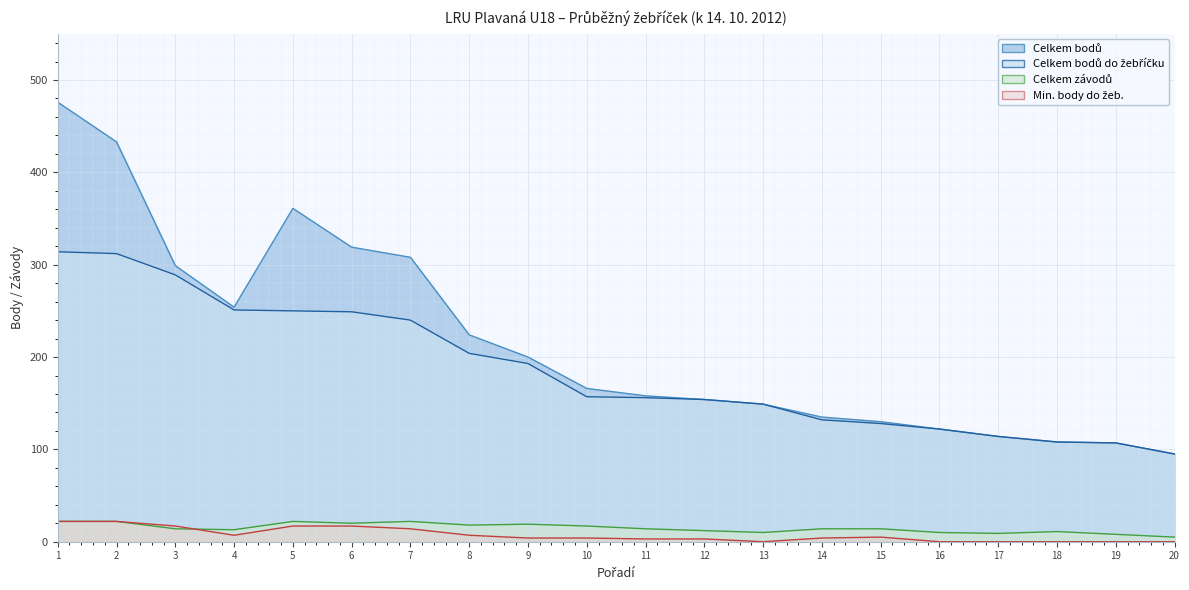

At which label is Celkem závodů closest to 13?

4